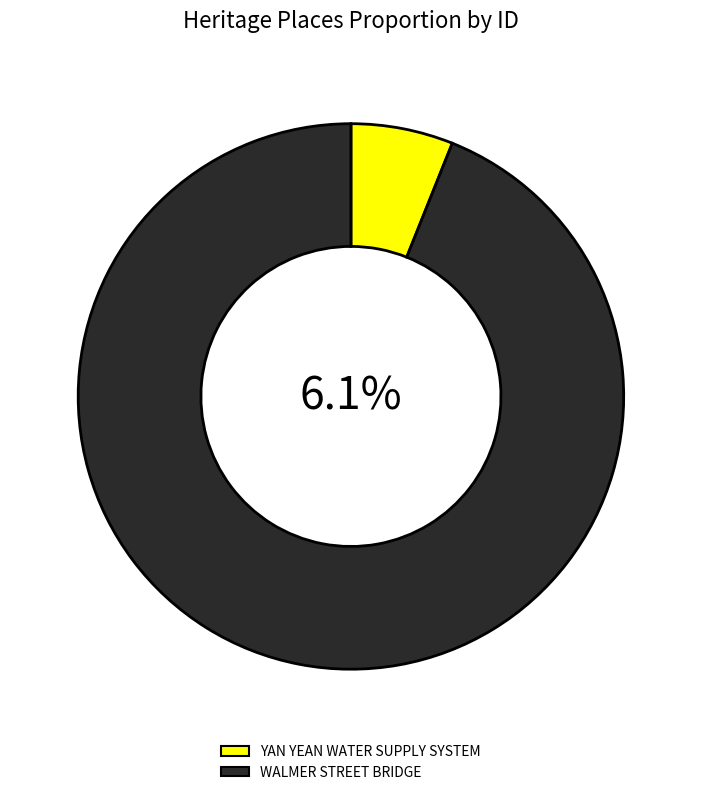

Rank the categories by value from lowest to highest.

YAN YEAN WATER SUPPLY SYSTEM, WALMER STREET BRIDGE